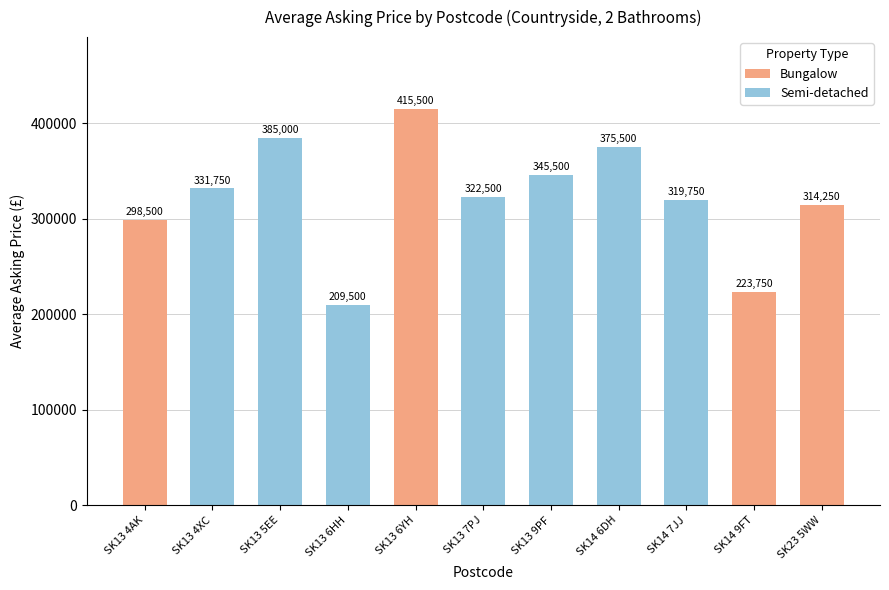

The Bungalow series shows 0 at SK13 6HH. True or false?

True